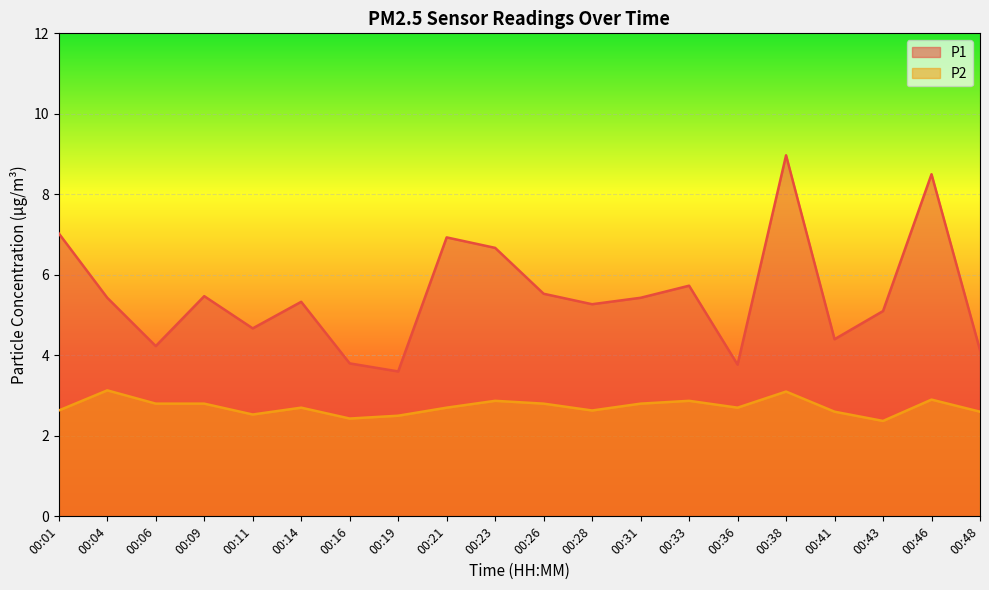

How many series are shown in this chart?

2